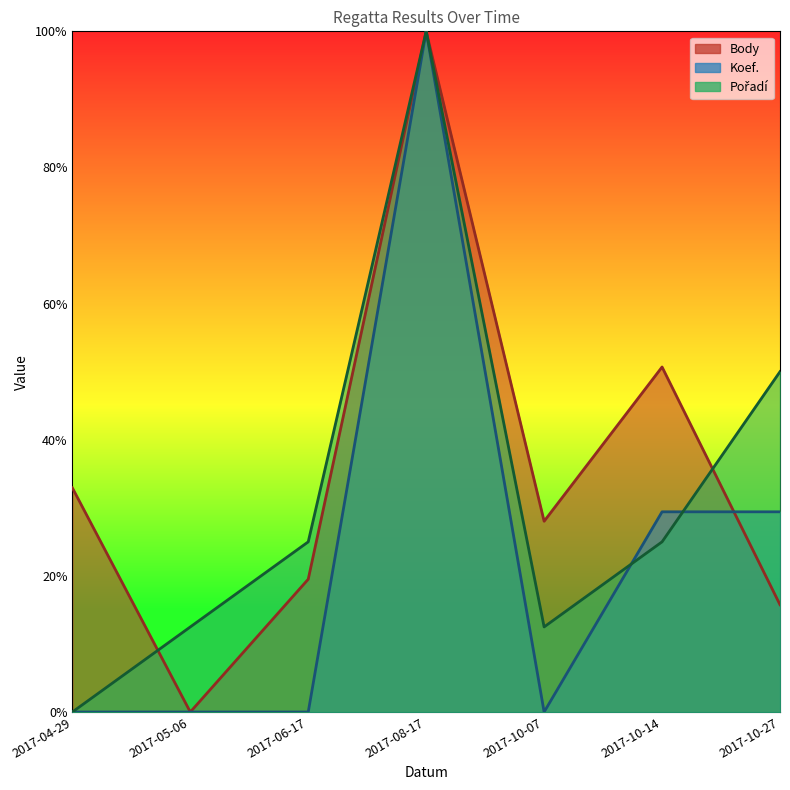

What is the difference between the maximum and second lowest values in the Koef. series?

1.0